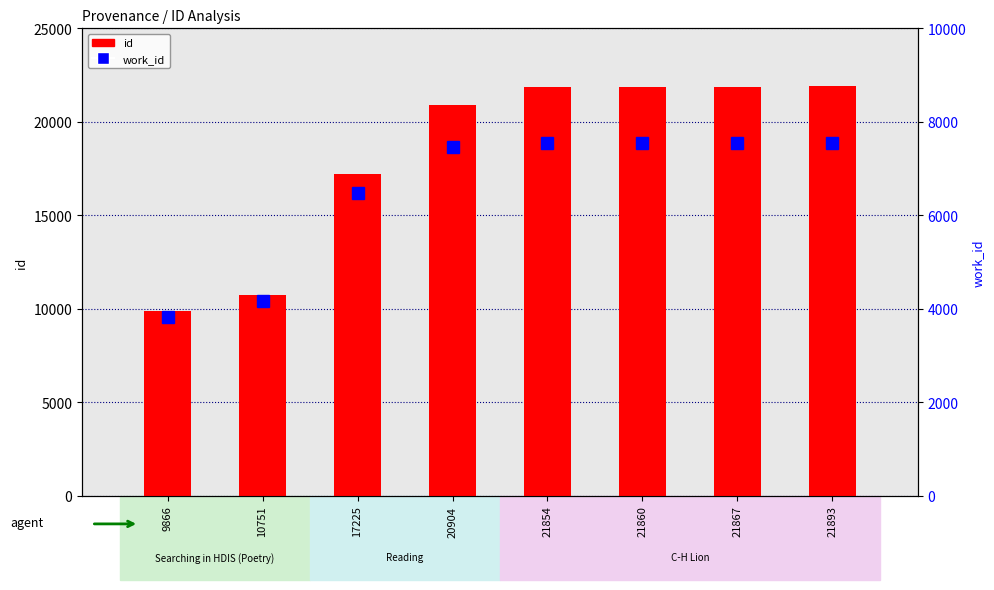

What is the maximum value for id?

21893